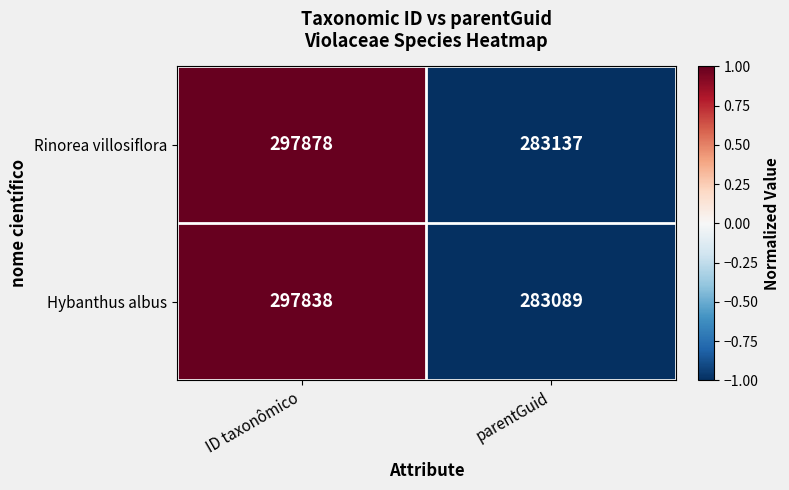

Count the number of data series in this chart.

2